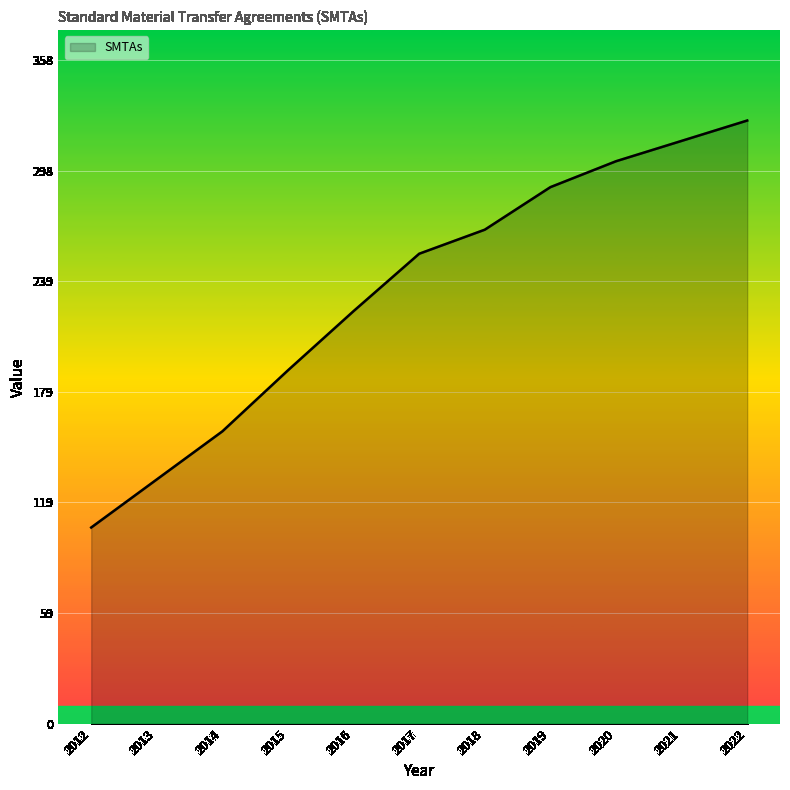

Reading left to right, what are all the values shown in this chart?

106	132	158	191	223	254	267	290	304	315	326